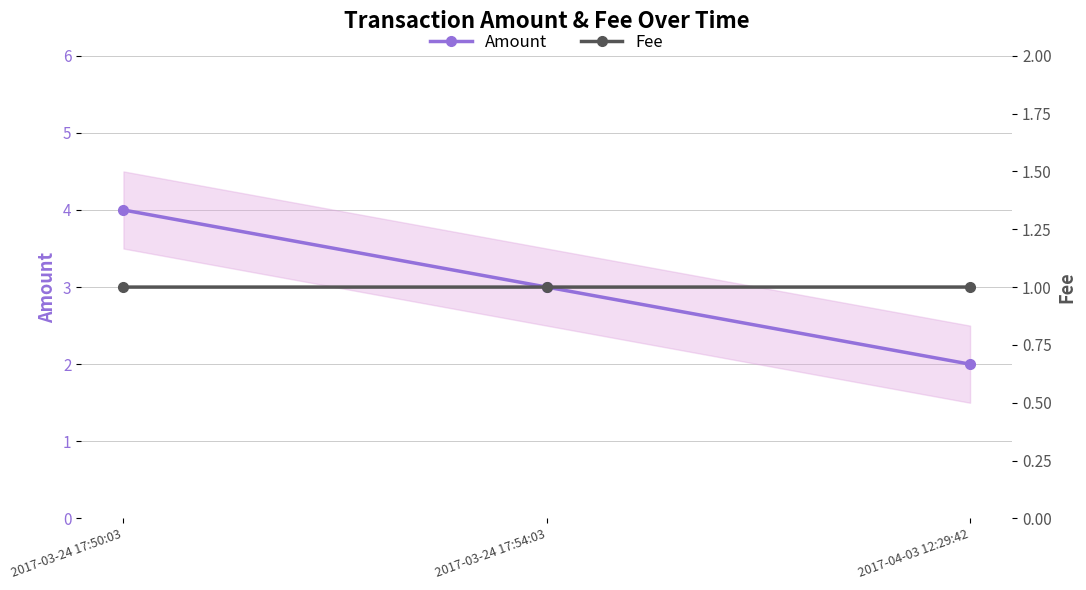

List the series in order of their peak value, highest first.

Amount, Fee